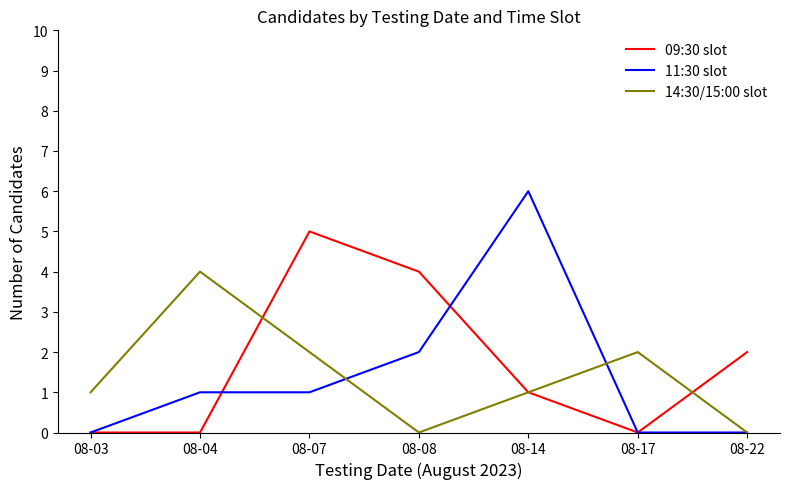

Reading left to right, extract all data points from this chart.

09:30 slot: 08-03=0	08-04=0	08-07=5	08-08=4	08-14=1	08-17=0	08-22=2
11:30 slot: 08-03=0	08-04=1	08-07=1	08-08=2	08-14=6	08-17=0	08-22=0
14:30/15:00 slot: 08-03=1	08-04=4	08-07=2	08-08=0	08-14=1	08-17=2	08-22=0